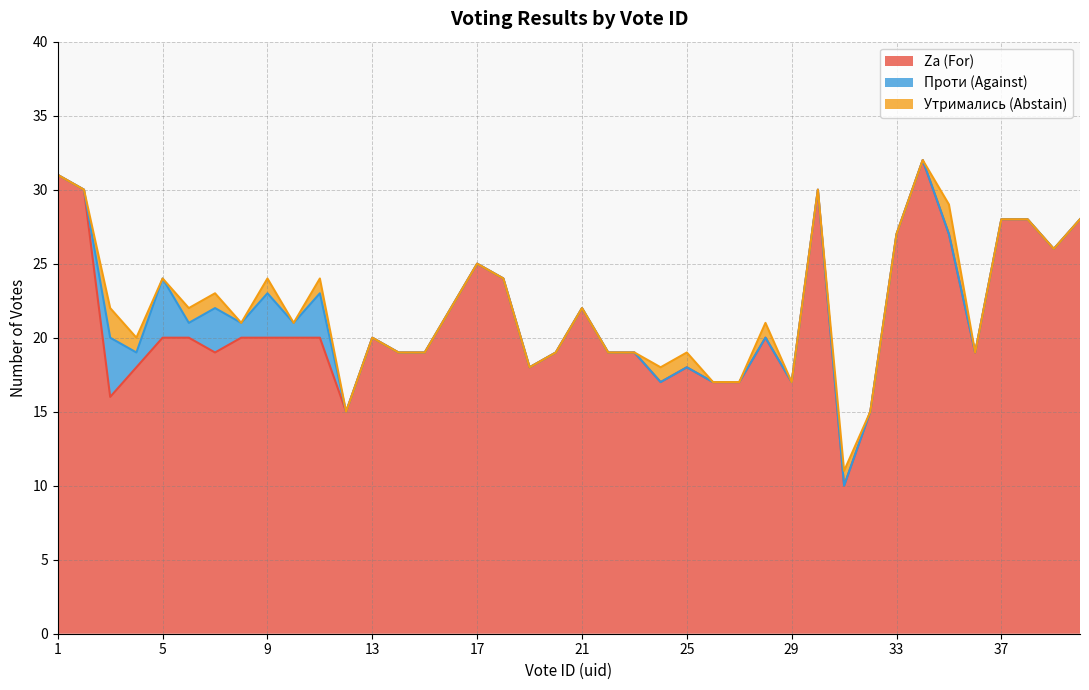

What are all the series names shown in the legend?

Za (For), Проти (Against), Утримались (Abstain)